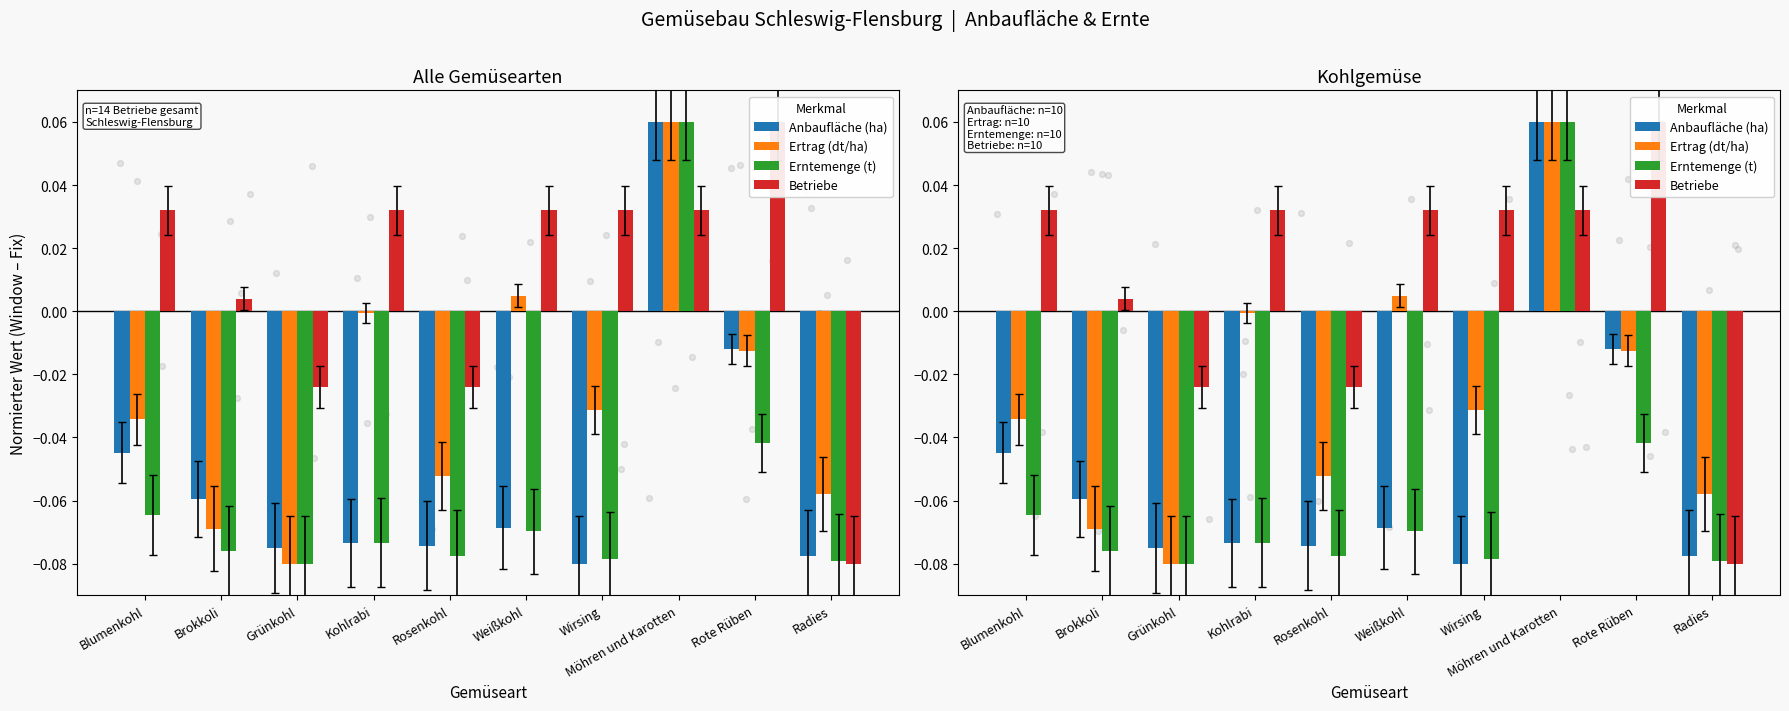

What is the total value across all series at Möhren und Karotten?

0.2